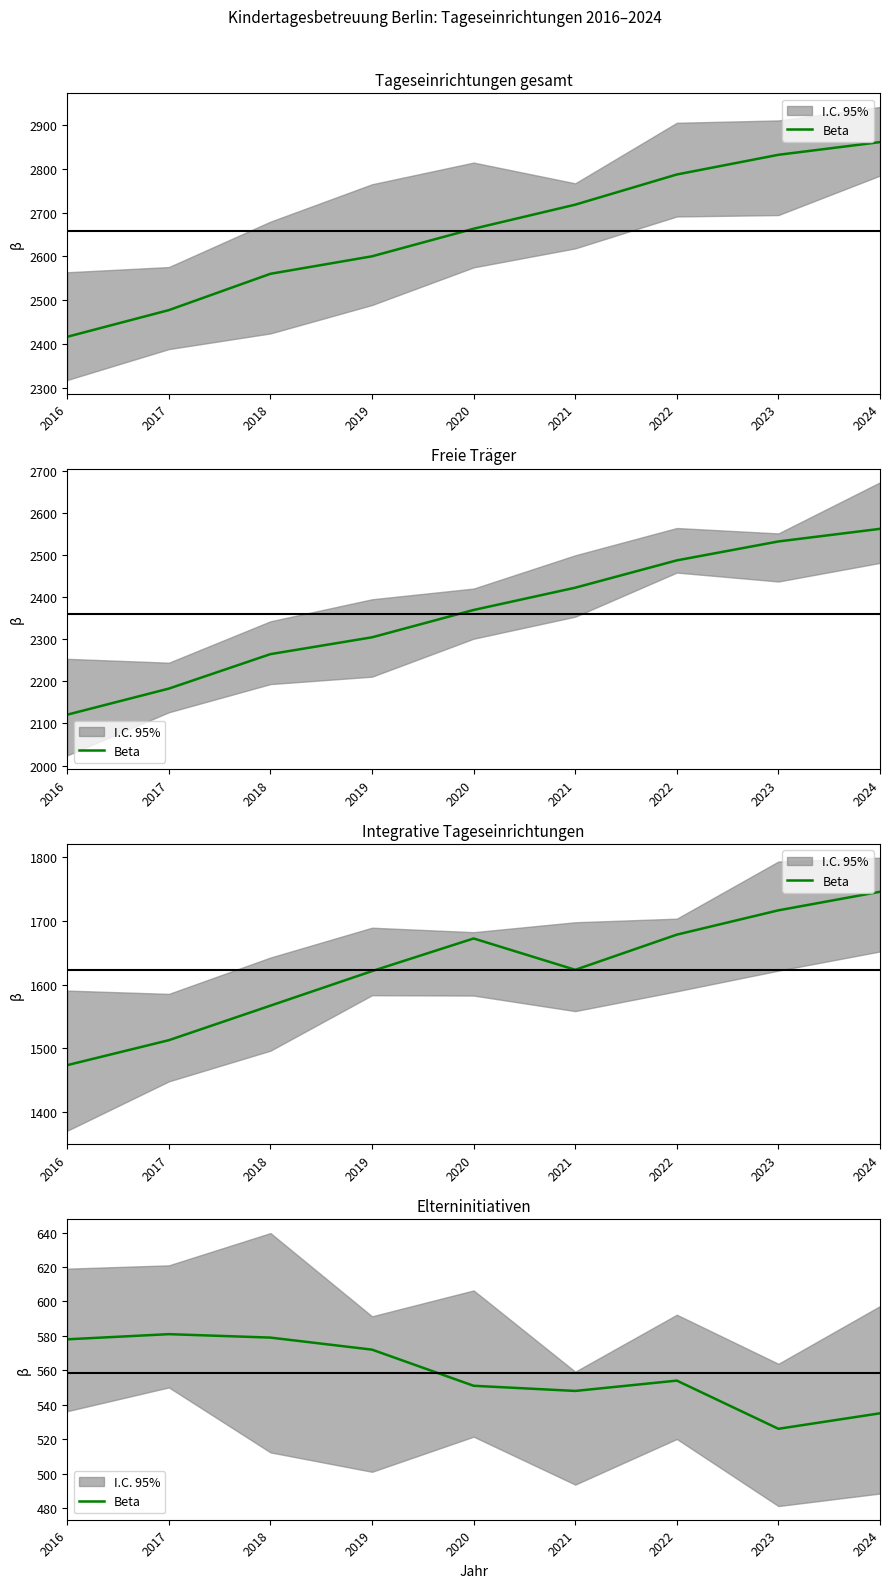

What is the sum of all values?

5024